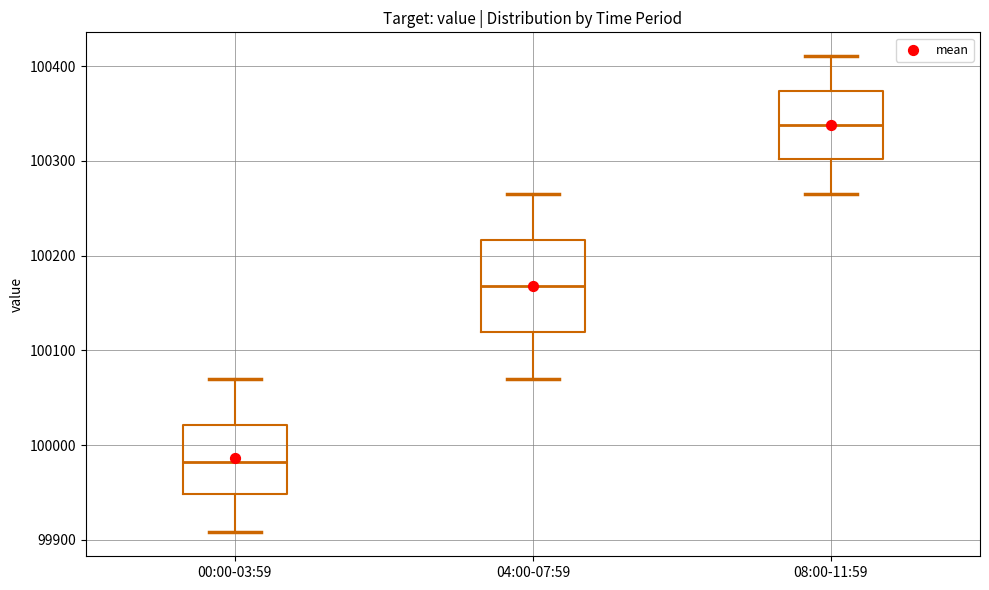

Which box is the tallest, from its lower edge to its upper edge?

04:00-07:59